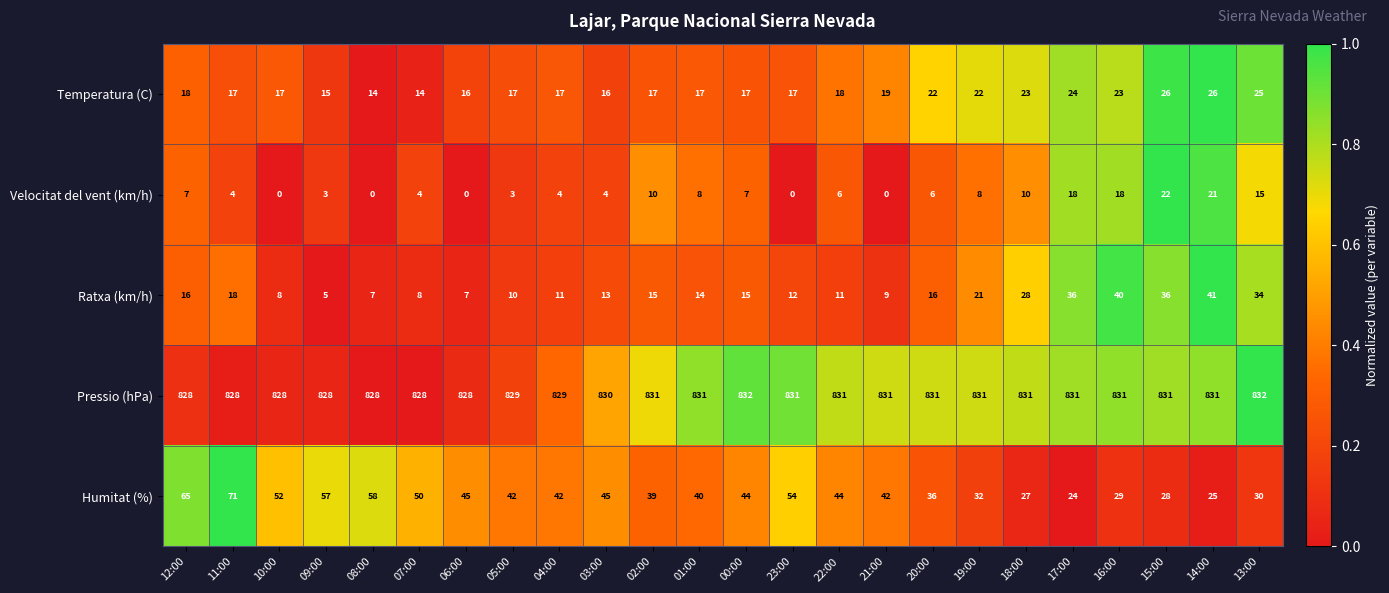

Is it true that Pressio (hPa) equals 1227 at 01:00?

False